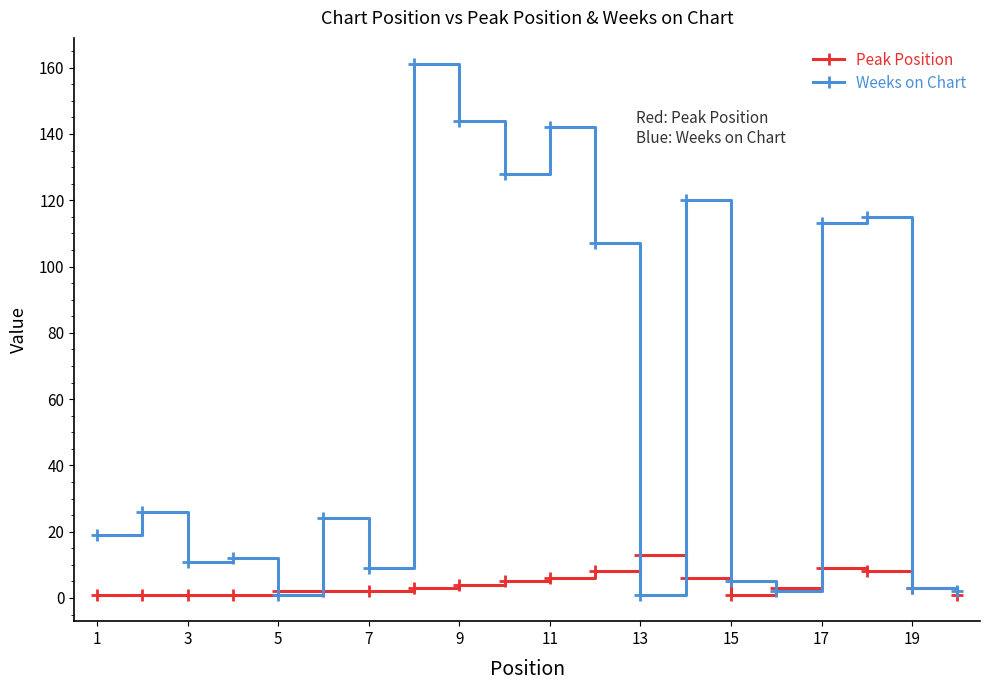

What is the maximum value for Weeks on Chart?

161